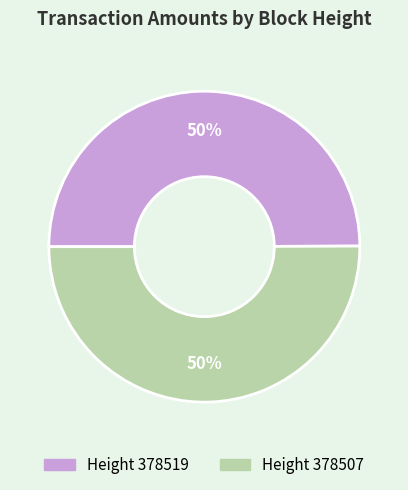

To the nearest percent, what is the average slice percentage?

50%